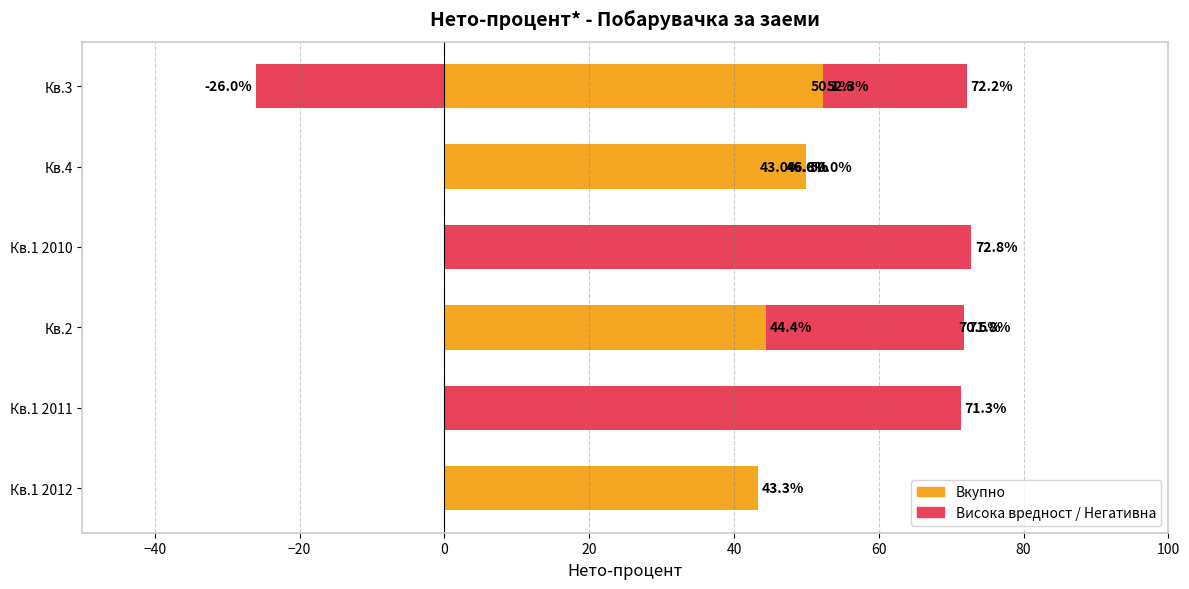

What is the value of the 13th bar from the left?

50.1